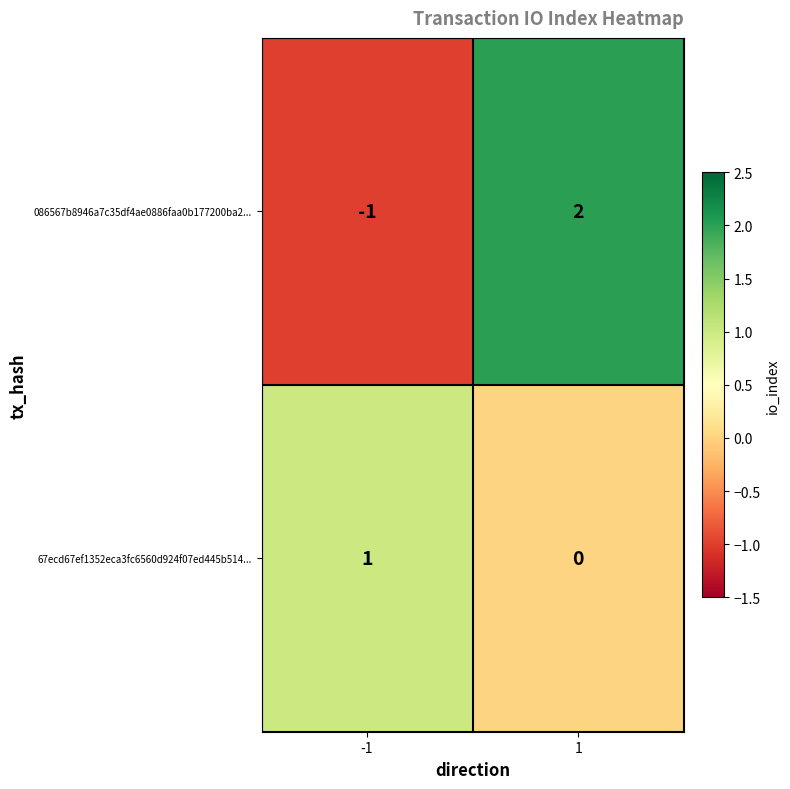

Is it true that 67ecd67ef1352eca3fc6560d924f07ed445b514... equals -1 at 1?

False